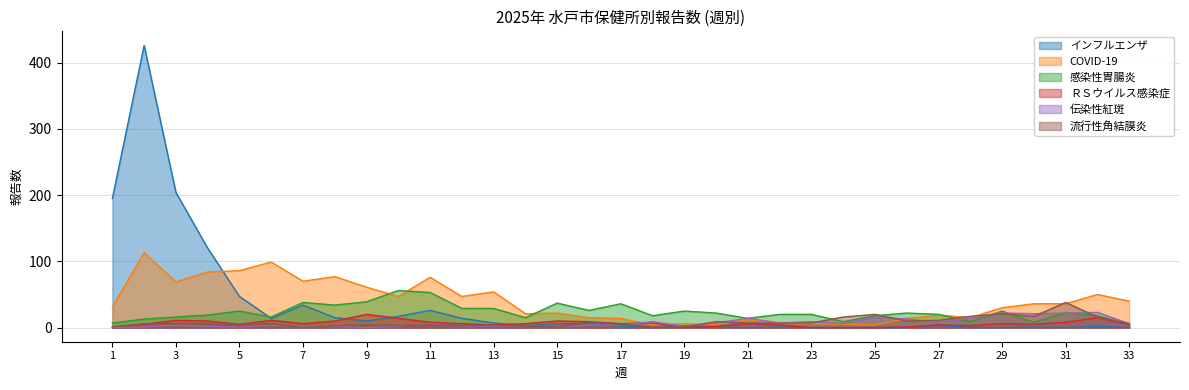

Rank the categories by 伝染性紅斑 value from lowest to highest.

1, 9, 2, 5, 7, 15, 4, 8, 10, 12, 14, 19, 13, 3, 6, 16, 17, 11, 24, 33, 20, 22, 27, 18, 23, 26, 21, 28, 25, 30, 29, 31, 32